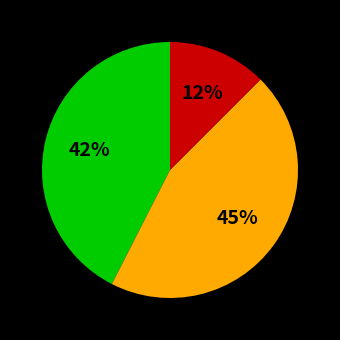

Does any single category account for the majority?

No